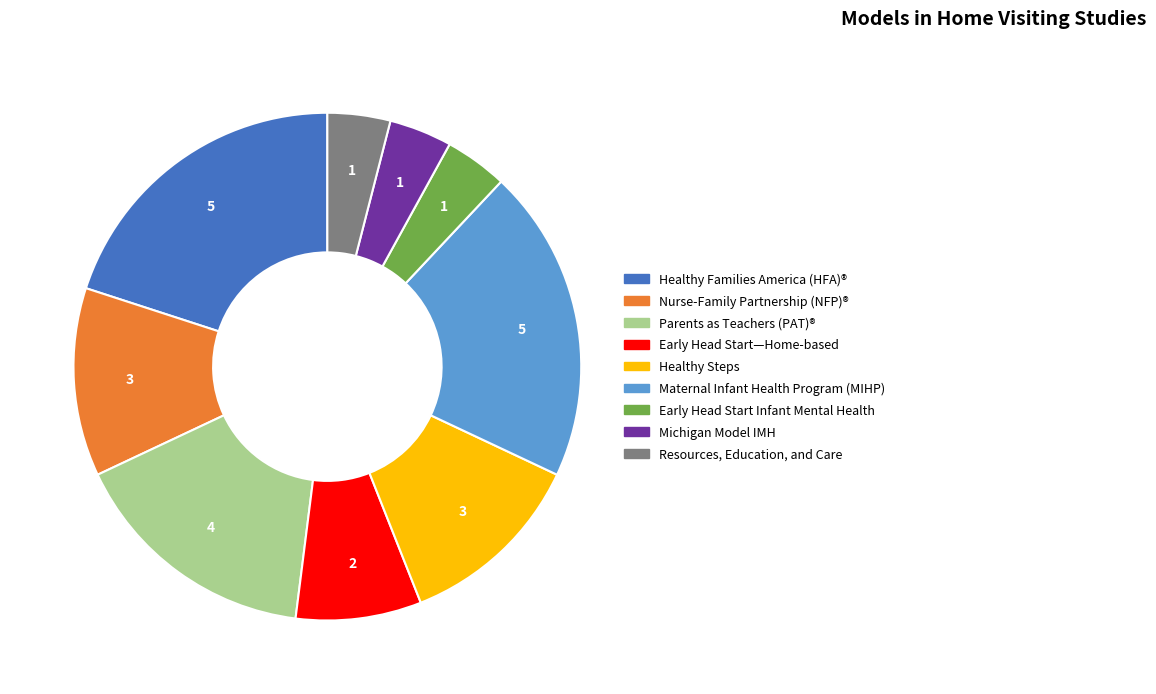

Which slice is the smallest?

Early Head Start Infant Mental Health